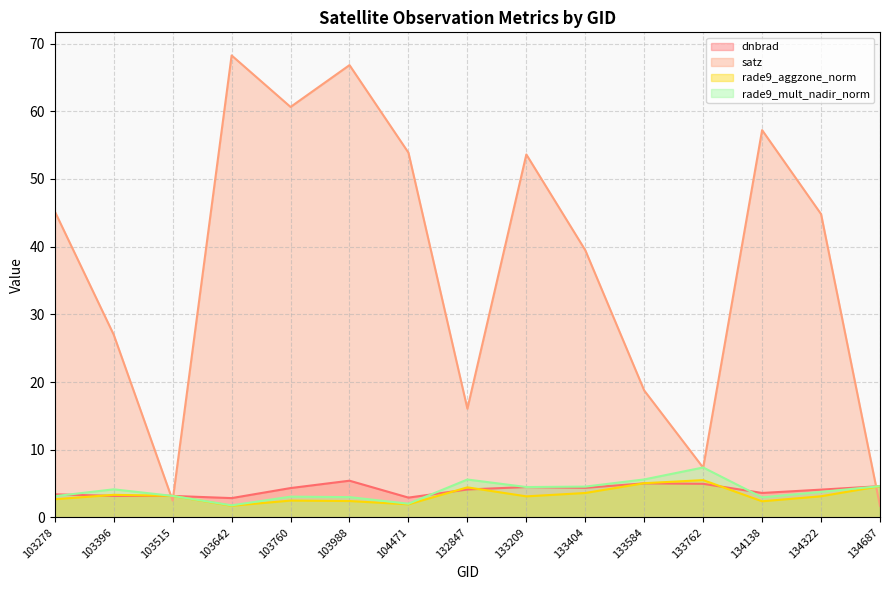

True or false: rade9_mult_nadir_norm has more than 1 points higher than both neighbors.

True